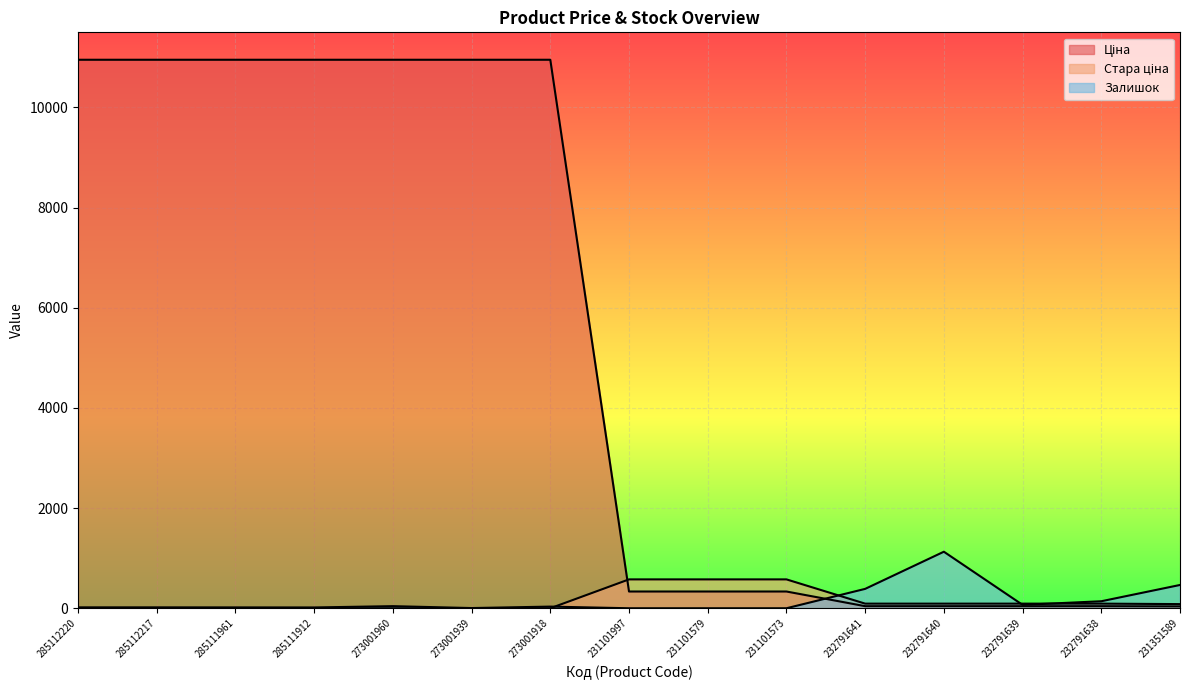

True or false: Ціна has more than 2 points higher than both neighbors.

False